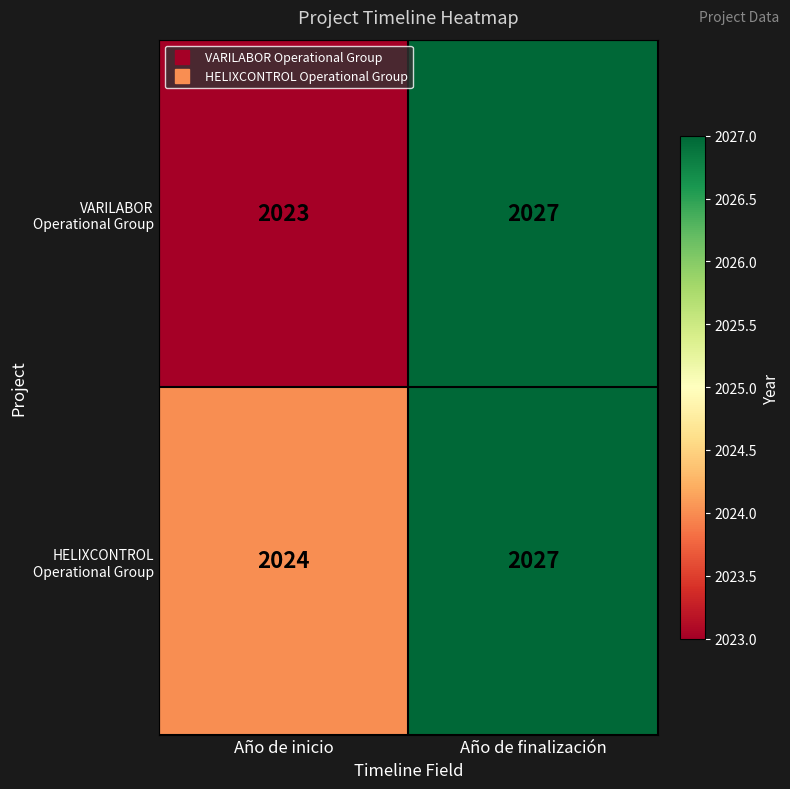

Which label corresponds to the smallest value in the chart?

Año de inicio